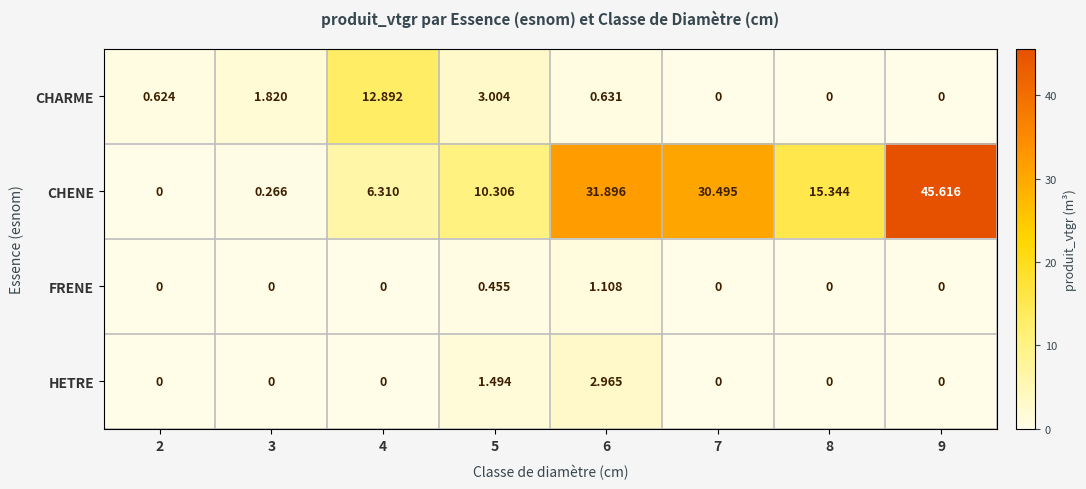

Which series changed the most between 4 and 7?

CHENE